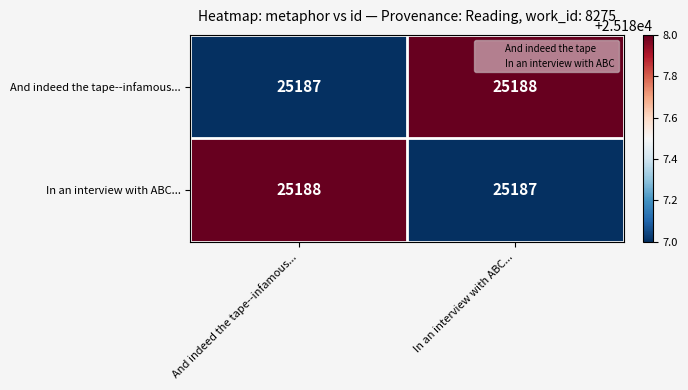

How many series are shown in this chart?

2